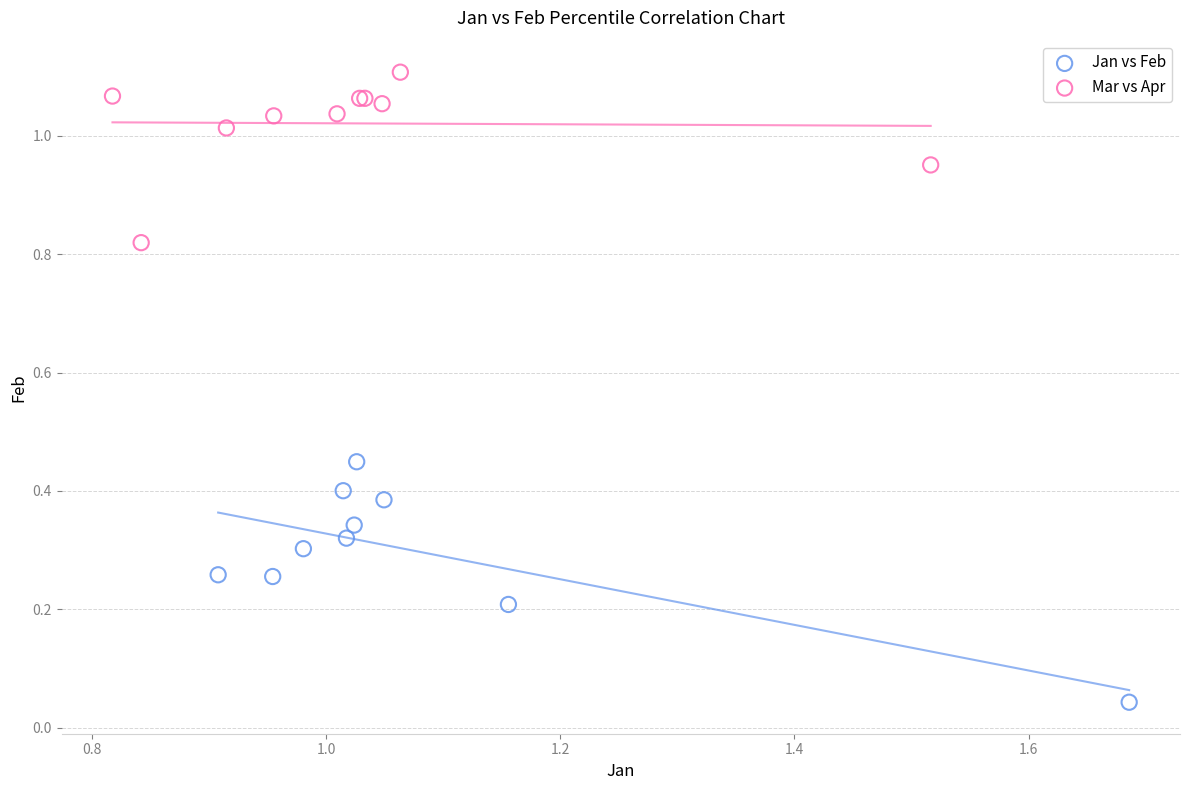

Which series reaches the minimum Y coordinate?

Jan vs Feb